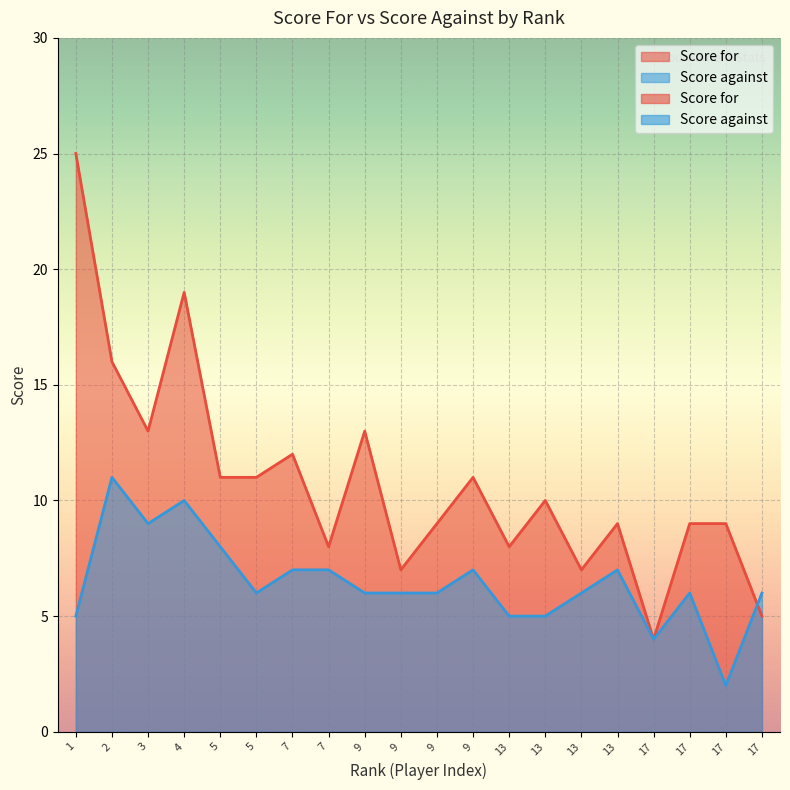

What is the minimum value shown in the chart?

2